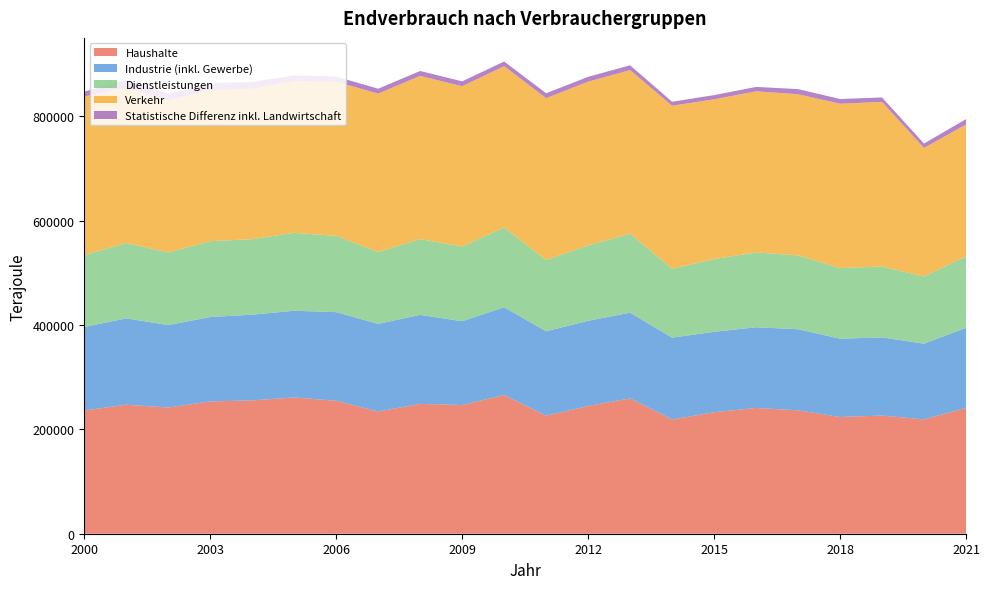

Reading left to right, extract all data points from this chart.

Haushalte: 236320	247290	241890	253550	255580	261210	254920	234340	248870	246690	265980	226280	244730	259450	219060	232830	241150	236480	223710	226540	219110	241160
Industrie (inkl. Gewerbe): 160000	165500	158070	161810	164280	166200	169830	167870	170630	160570	168190	161710	163370	164290	156770	154150	154620	155500	150150	149750	145090	153430
Dienstleistungen: 137720	144440	139250	145360	144770	149280	146200	137940	145130	143330	152800	136450	144540	151390	132030	139470	143480	141460	135270	135910	128850	137190
Verkehr: 304120	296840	291990	289440	288180	290470	295410	303420	312970	307190	309240	310460	313890	313540	312560	306200	308800	309000	315150	315520	246470	252640
Statistische Differenz inkl. Landwirtschaft: 9190	16130	11600	12860	13270	11480	9860	9430	9400	9290	8950	9440	9290	9210	7570	8060	8380	9810	8970	8510	8380	10300